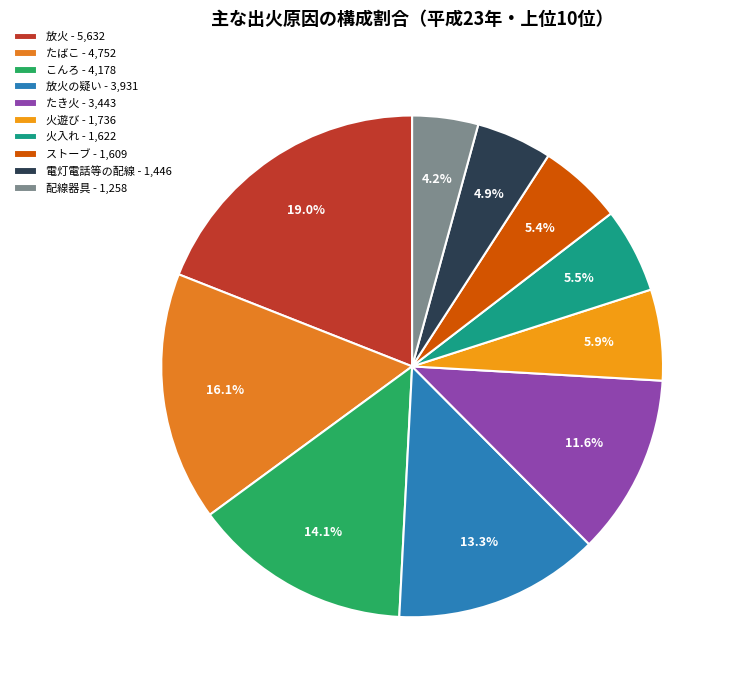

To the nearest percent, what is the difference between the largest and smallest slice percentages?

15%